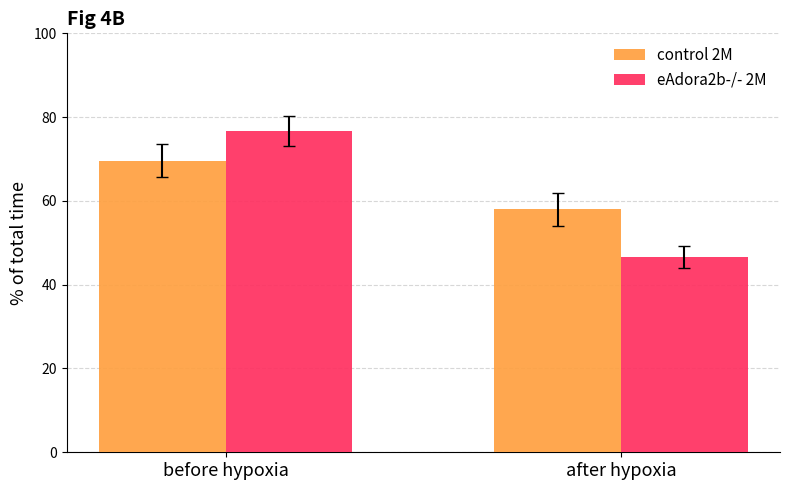

The eAdora2b-/- 2M series shows 70.9 at after hypoxia. True or false?

False